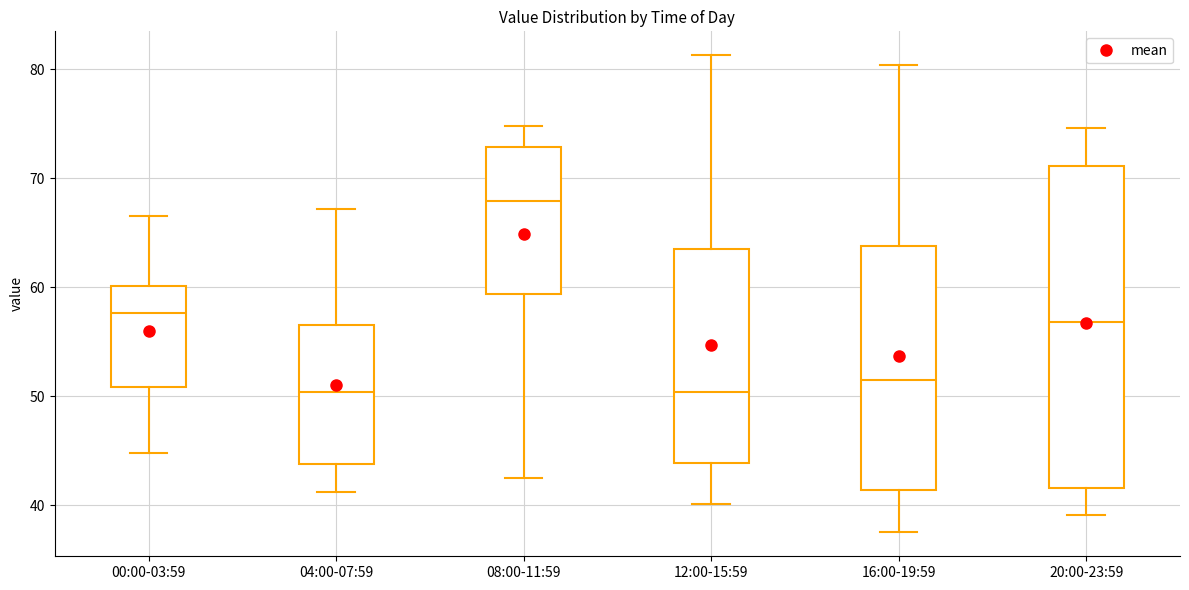

Where is the upper edge of the box for 00:00-03:59 on the y-axis? The values are not printed on the chart, so give them approximately, as read against the axis.

60